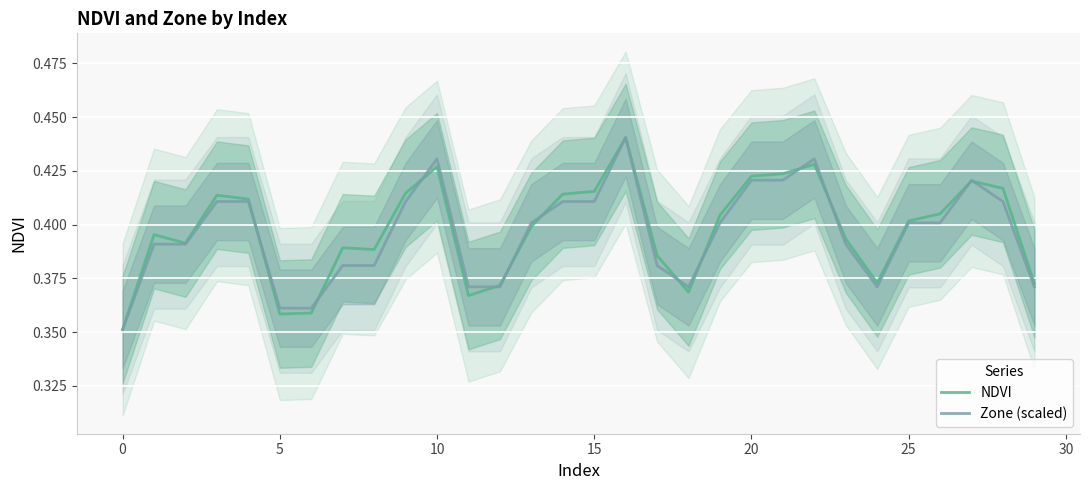

Count the number of data series in this chart.

2